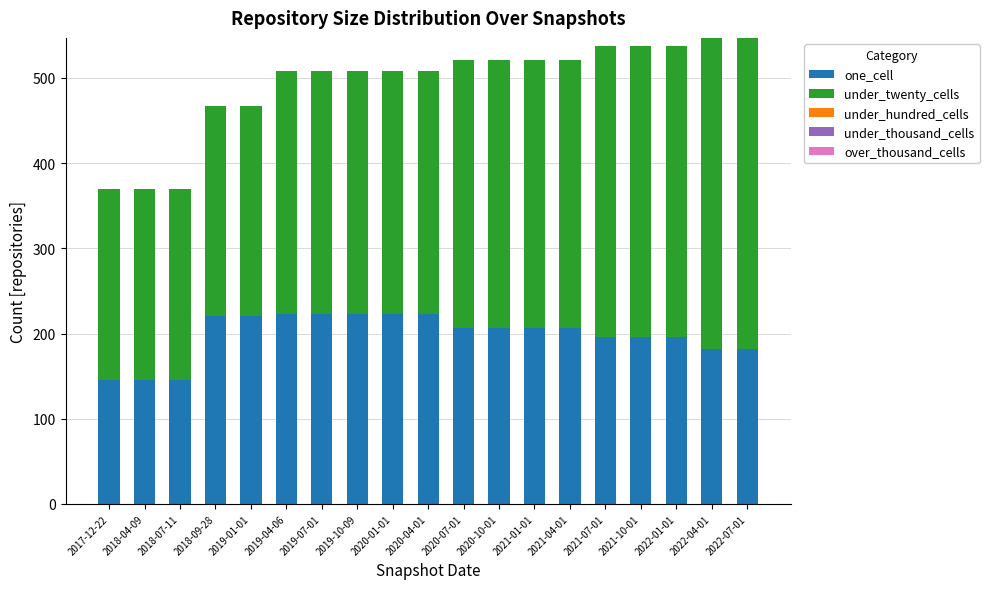

The value of one_cell at 2021-04-01 is 368. True or false?

False